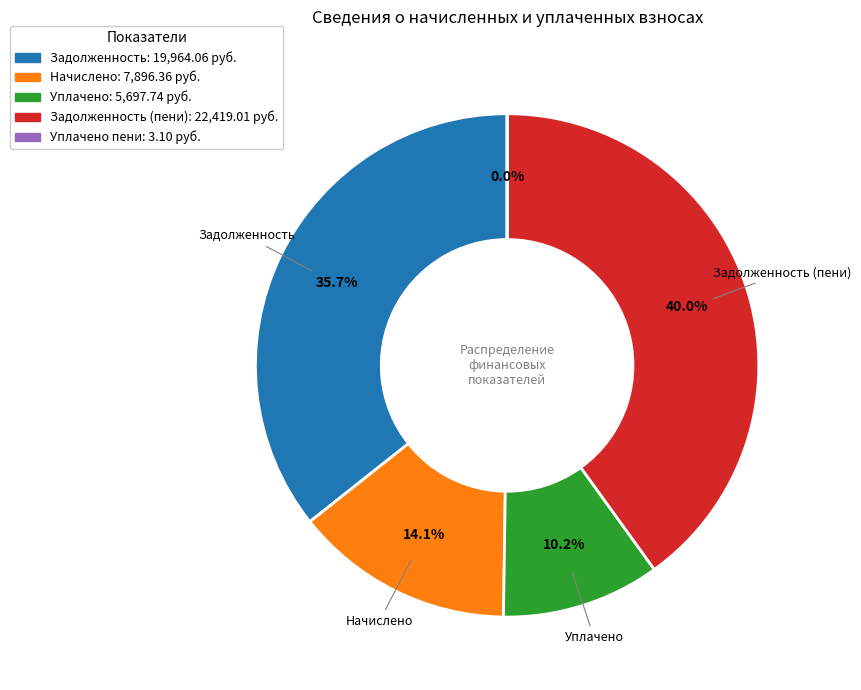

Is there a majority slice in this chart?

No